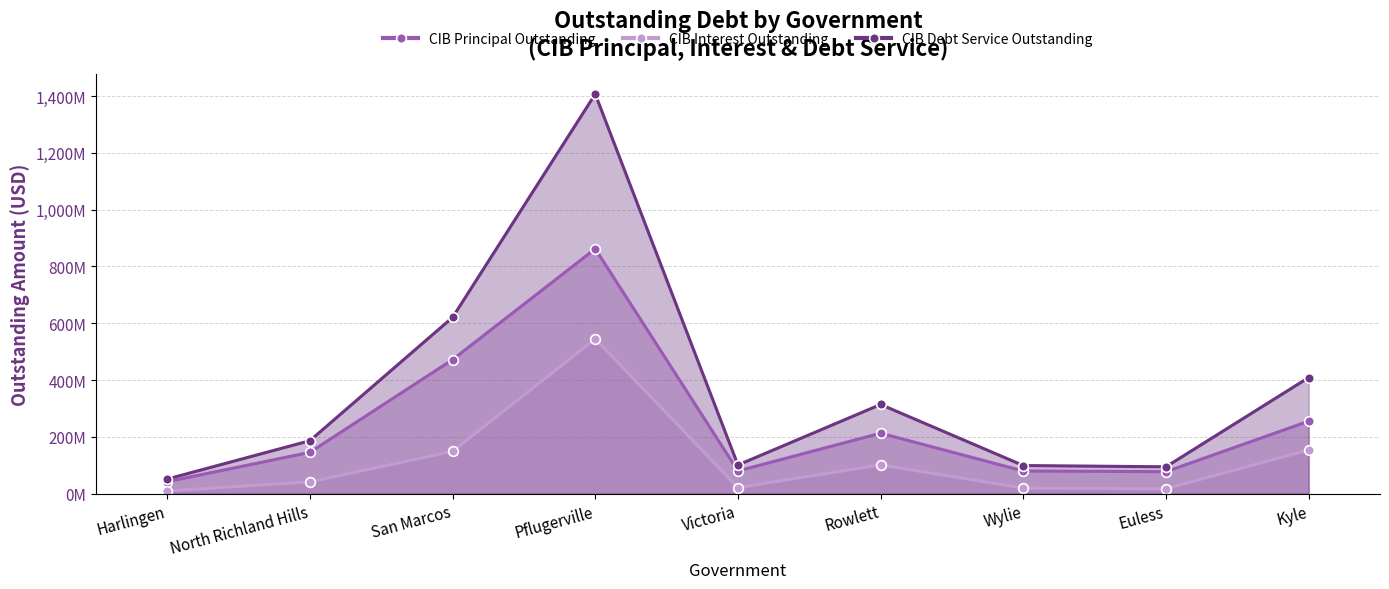

Reading left to right, transcribe all the data shown in this chart.

CIB Principal Outstanding: 41885000.0	145240000.0	471800000.0	862149683.0	79755000.0	212708000.0	79545000.0	77210000.0	254989000.0
CIB Interest Outstanding: 9237696.3	41042354.2	148718882.6	544989631.1	20919862.5	101114559.2	19249884.8	17140718.6	153666047.7
CIB Debt Service Outstanding: 51122696.3	186282354.2	620518882.6	1407139314.1	100674862.5	313822559.2	98794884.8	94350718.6	408655047.7